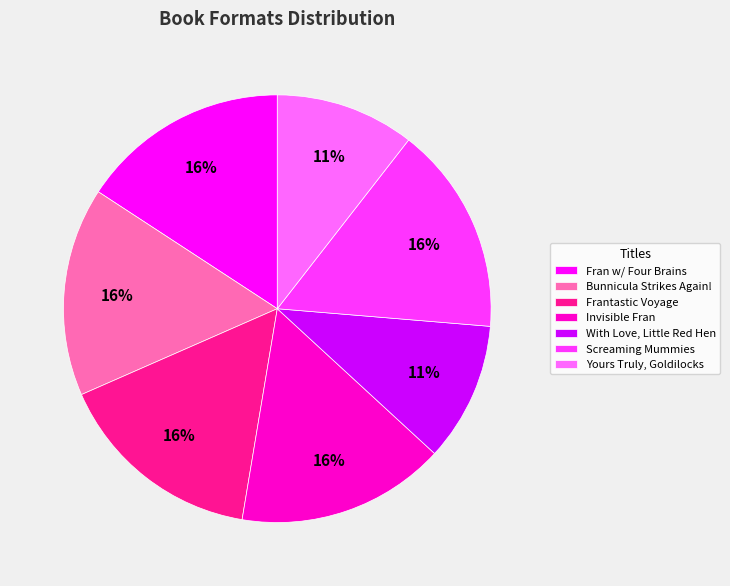

Do Yours Truly, Goldilocks and Invisible Fran together represent more than half of the pie?

No